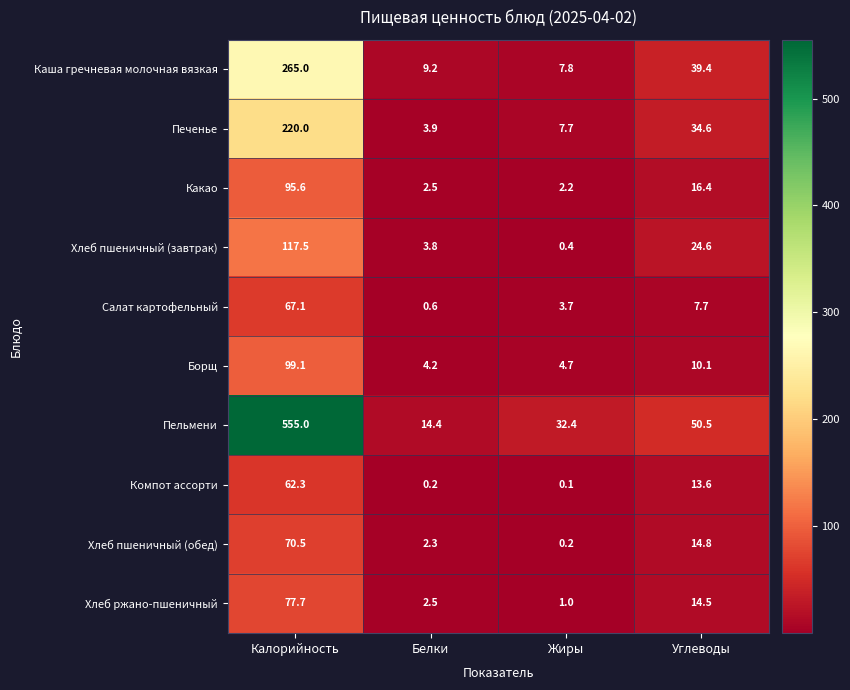

Rank the series at Калорийность from lowest to highest value.

Компот ассорти, Салат картофельный, Хлеб пшеничный (обед), Хлеб ржано-пшеничный, Какао, Борщ, Хлеб пшеничный (завтрак), Печенье, Каша гречневая молочная вязкая, Пельмени